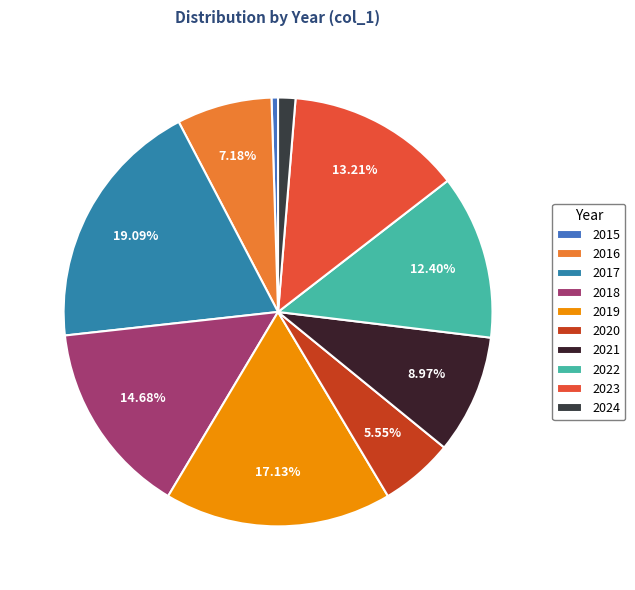

Is it true that 2016 is 7% of the pie?

True